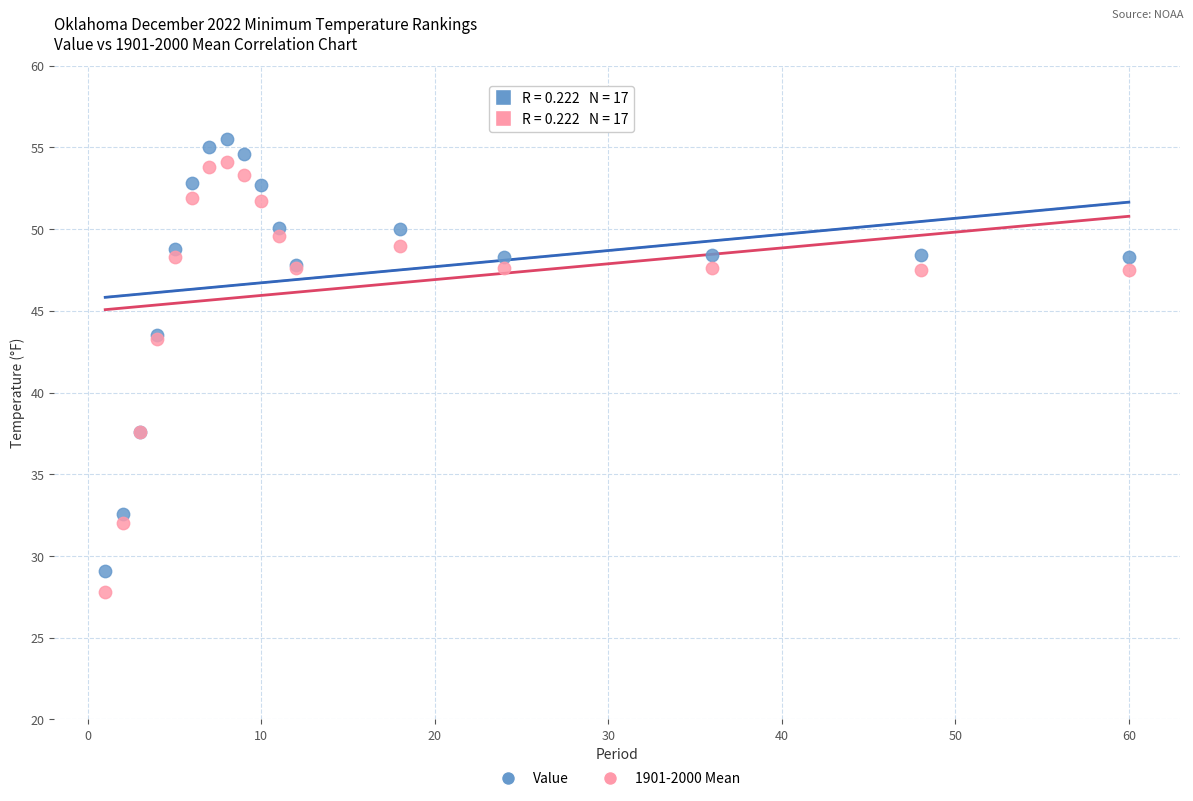

What is the X range (max minus min) for the scatter plot?

59.0